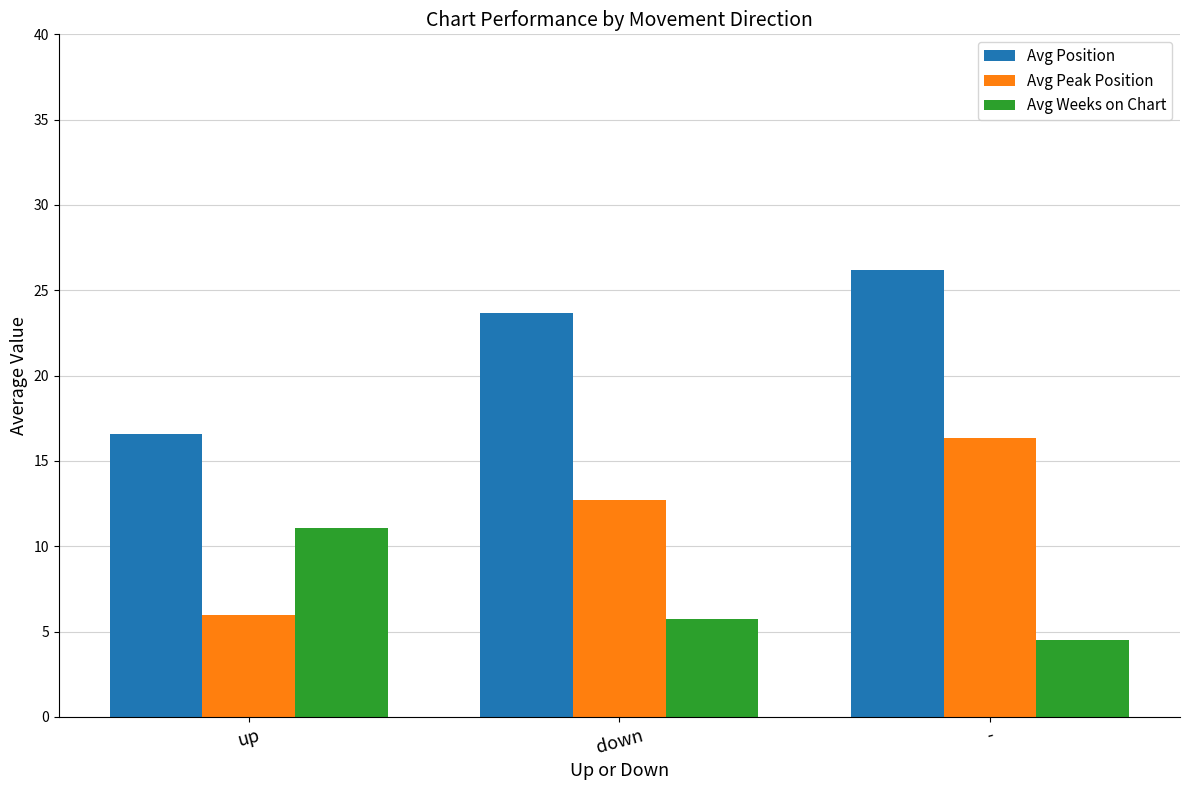

Are the bars grouped side by side (vs. stacked)?

Yes